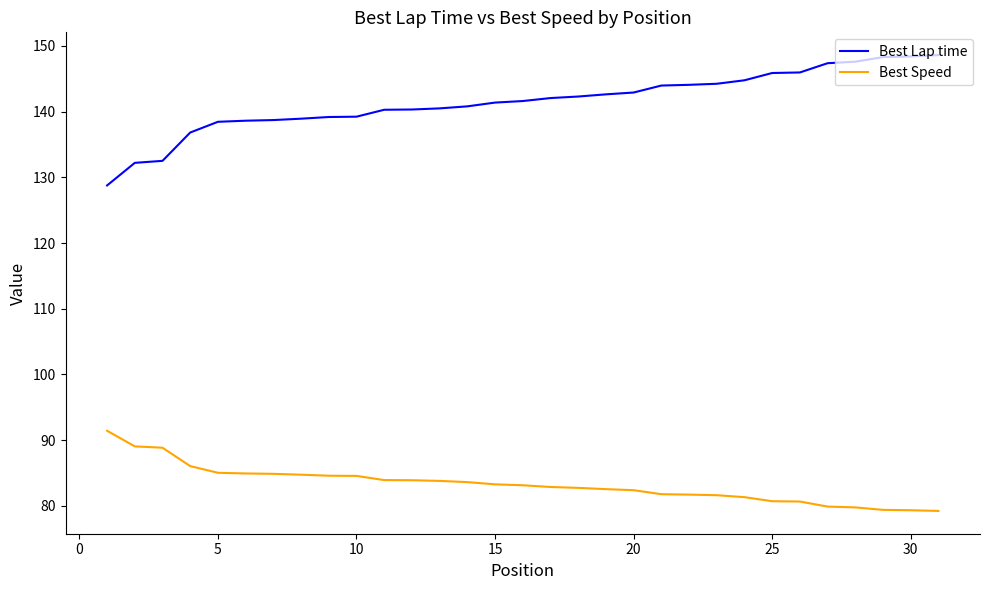

True or false: Best Lap time and Best Speed cross at least once.

False